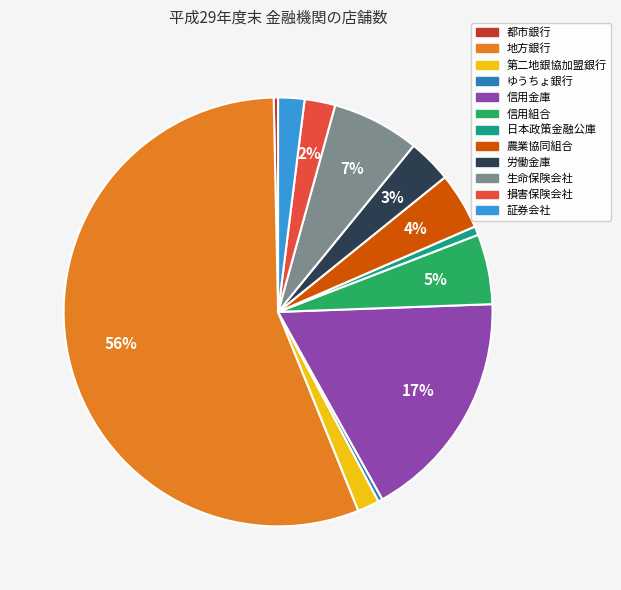

Which category has the biggest portion of the pie?

地方銀行